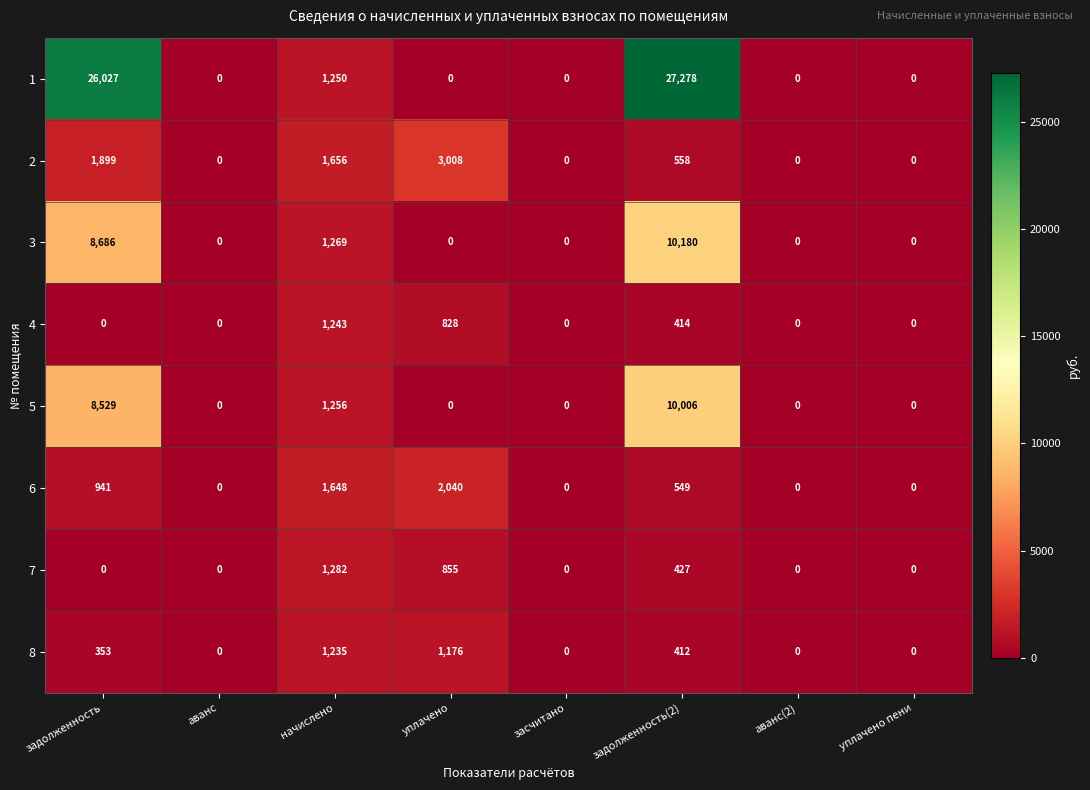

True or false: 5 has a value of 0 at аванс.

True